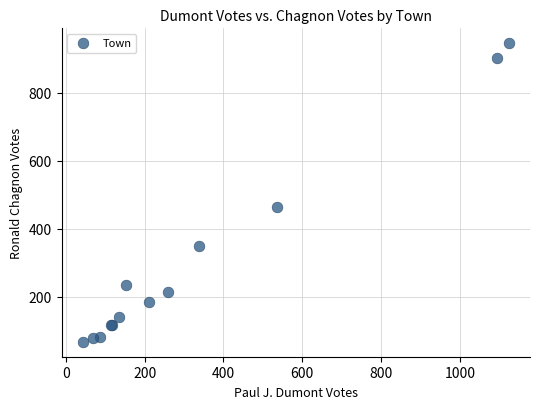

What Y value in the scatter plot is closest to 506?

464